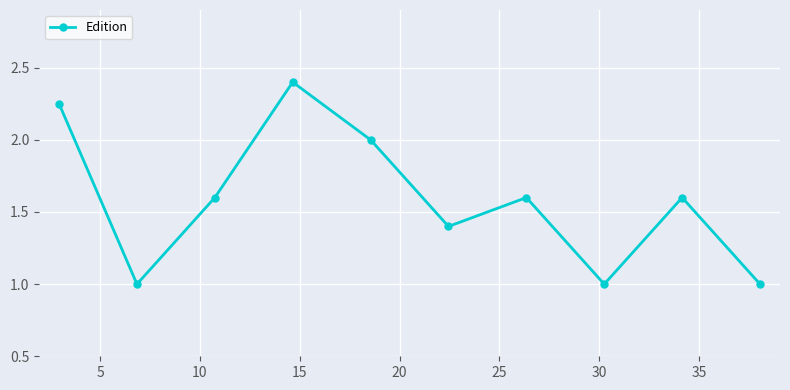

True or false: there are more than 1 points higher than both neighbors.

True